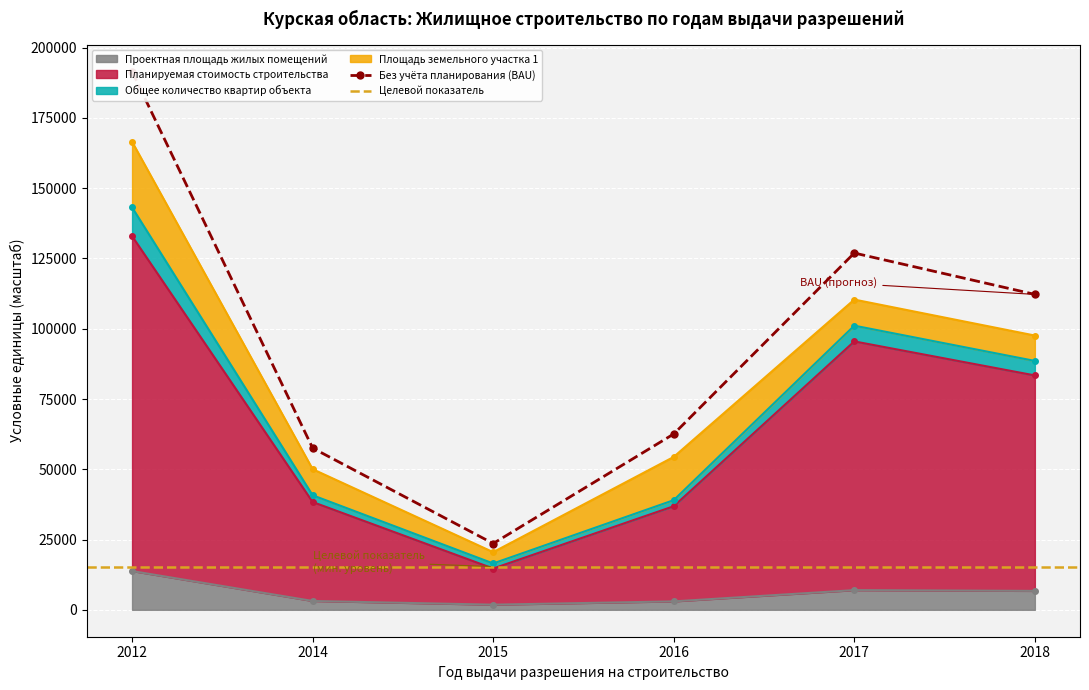

Which series has the widest spread of values?

Планируемая стоимость строительства